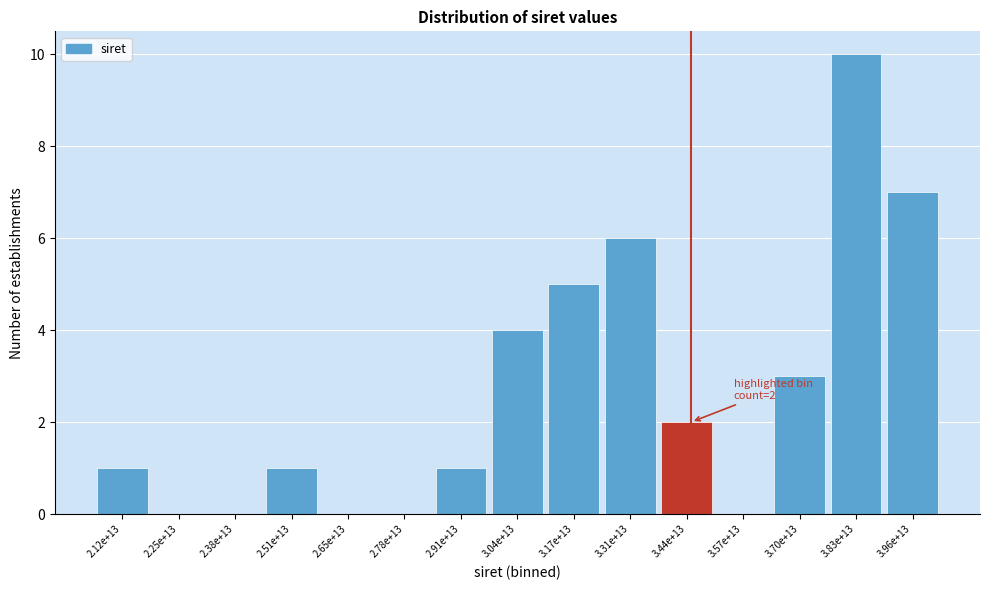

Reading right to left, transcribe all the data shown in this chart.

3.96e+13=7	3.83e+13=10	3.70e+13=3	3.57e+13=0	3.44e+13=2	3.31e+13=6	3.17e+13=5	3.04e+13=4	2.91e+13=1	2.78e+13=0	2.65e+13=0	2.51e+13=1	2.38e+13=0	2.25e+13=0	2.12e+13=1